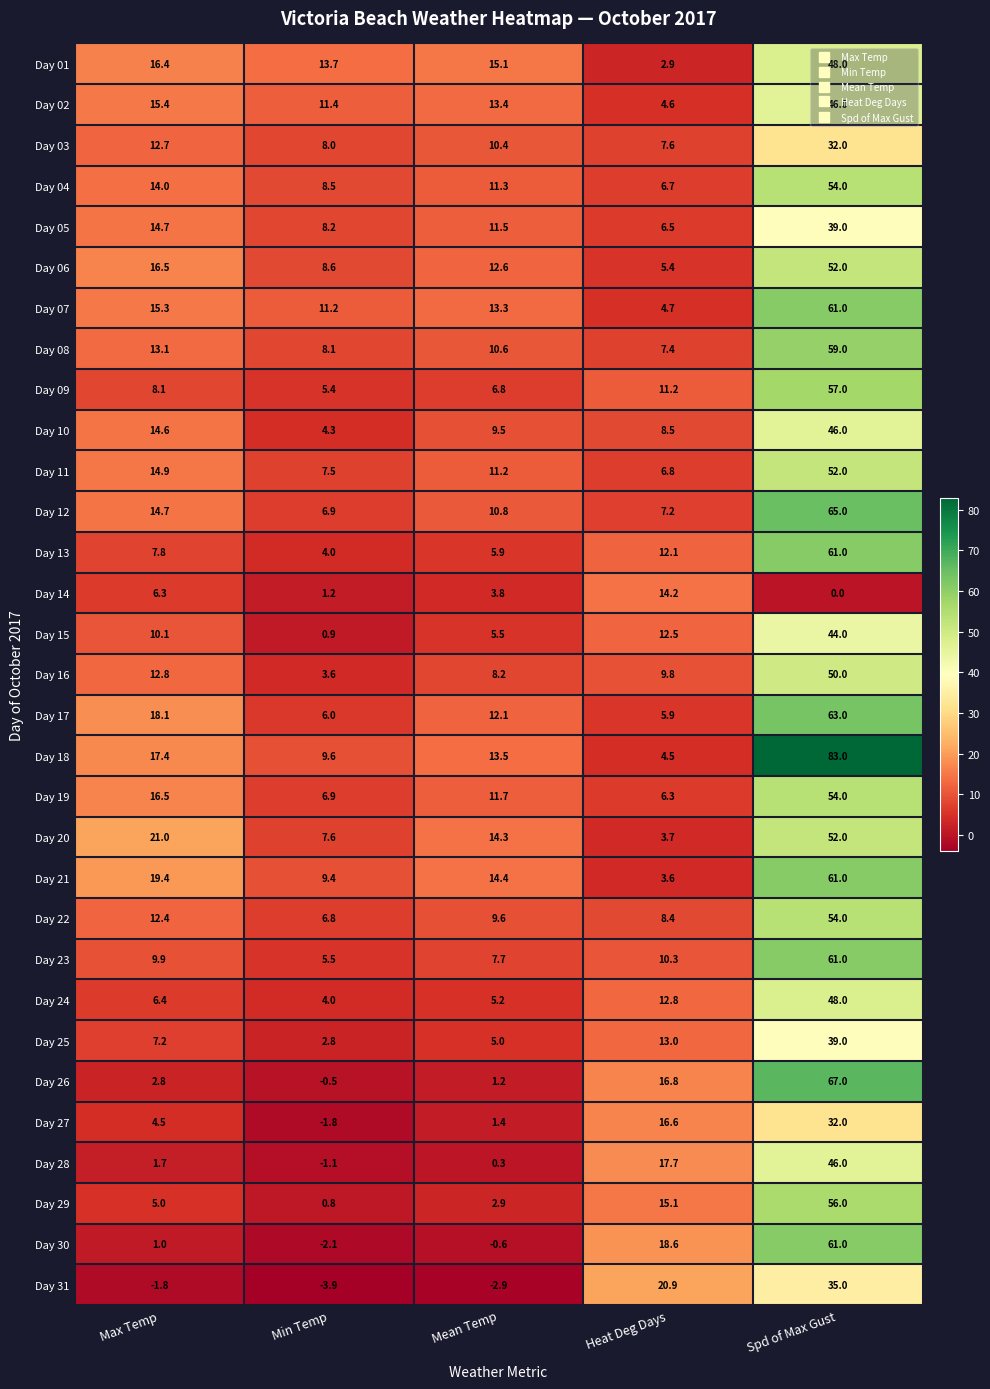

What is the highest value of the Day 08 series?

59.0